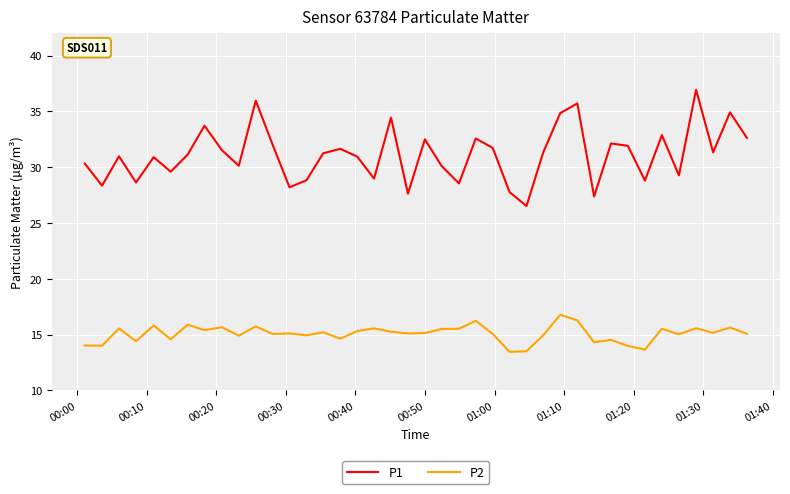

List the series in order of their peak value, highest first.

P1, P2